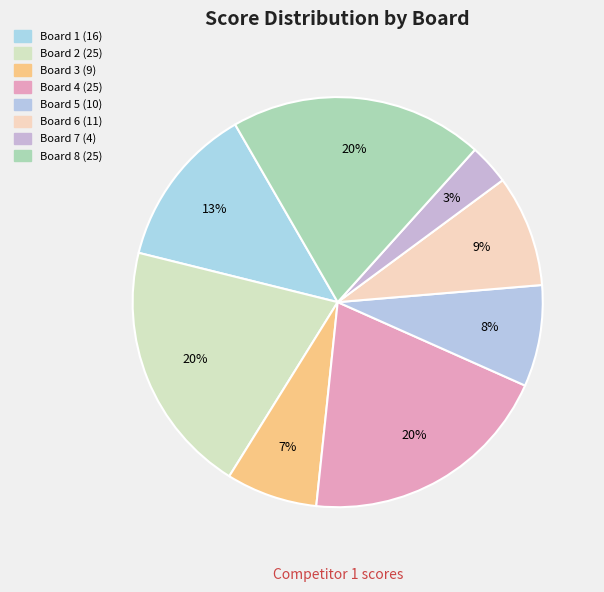

What is the change in value from Board 3 to Board 8?

+16